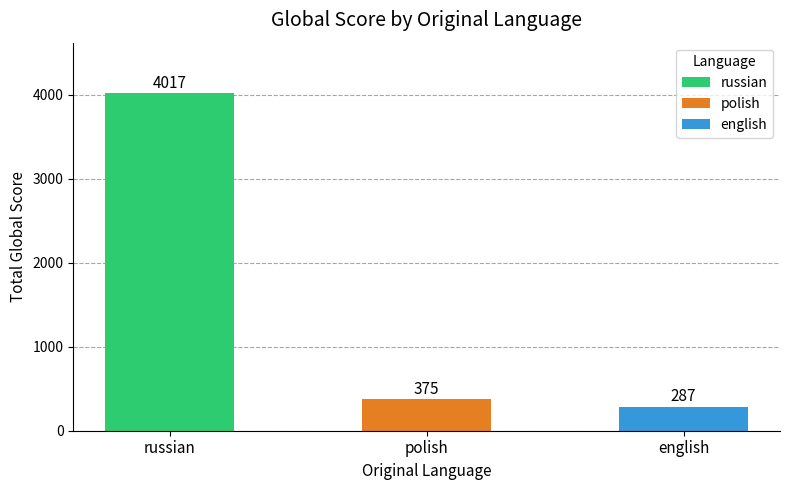

What is the greatest value displayed?

4017